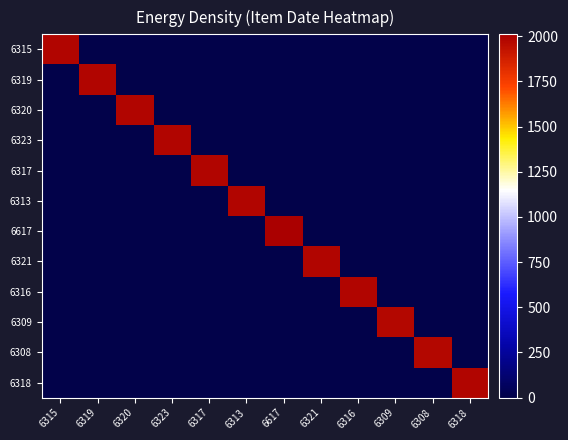

At which category is the sum across all series the highest?

6617